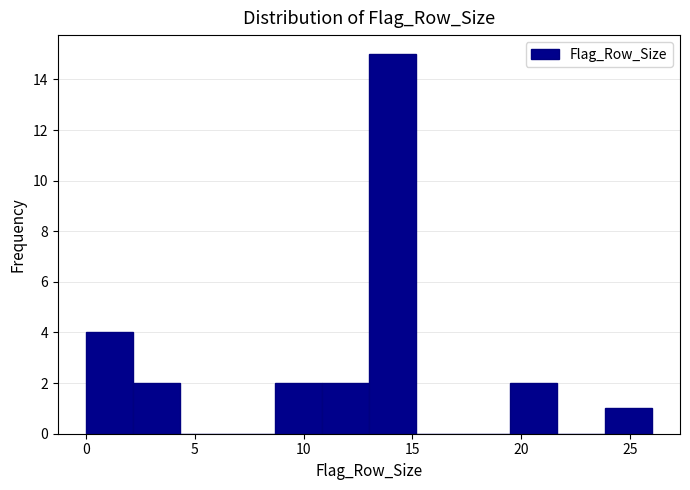

Reading left to right, transcribe this chart: for each bar, give the range it covers on the x-axis and its height. Neither the bar edges nor the heights are printed on the chart, so give them approximately, as read against the axes.

0.0 to 2.0: 4
2.0 to 4.5: 2
4.5 to 6.5: 0
6.5 to 8.5: 0
8.5 to 11.0: 2
11.0 to 13.0: 2
13.0 to 15.0: 15
15.0 to 17.5: 0
17.5 to 19.5: 0
19.5 to 21.5: 2
21.5 to 24.0: 0
24.0 to 26.0: 1